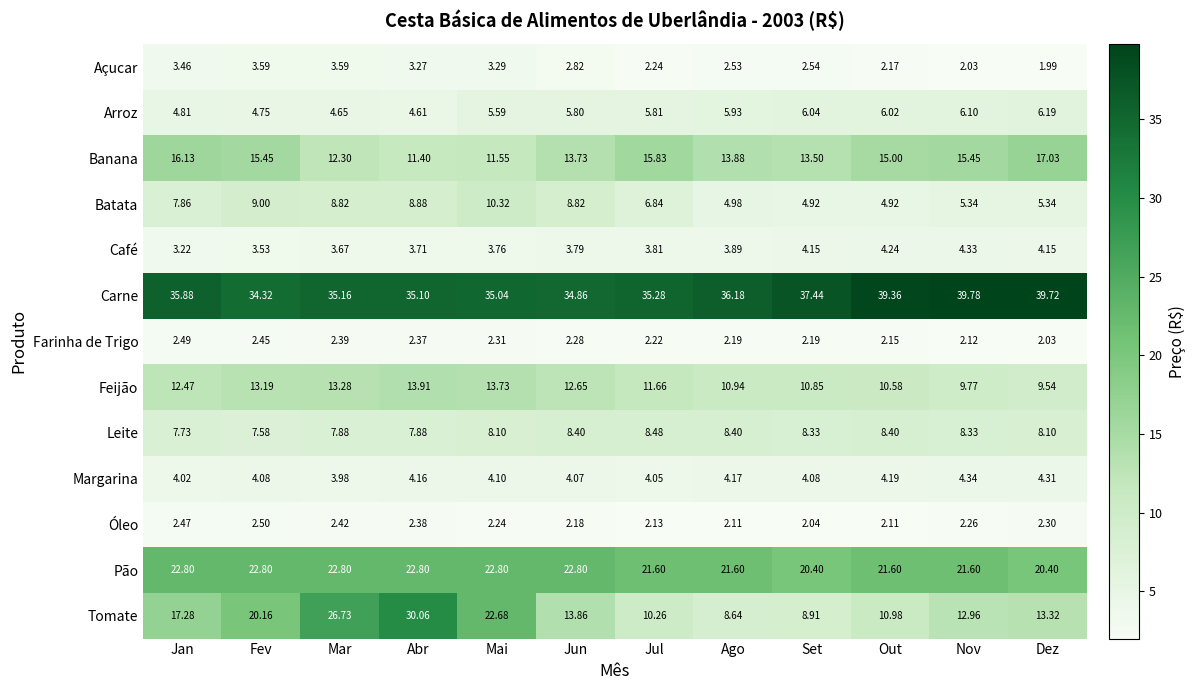

At which label does Feijão reach its minimum?

Dez